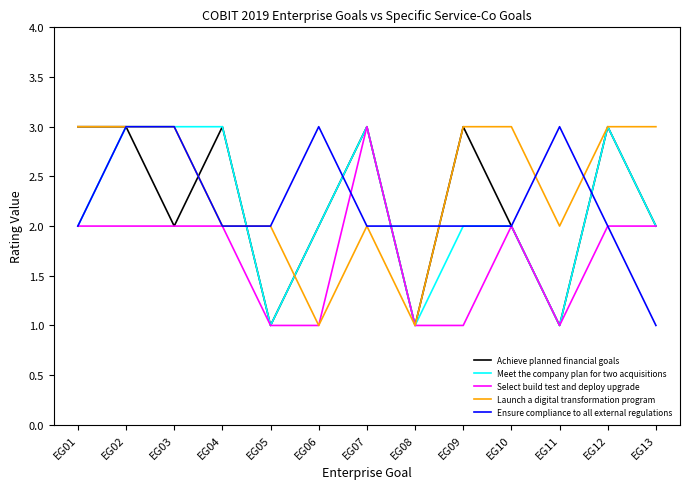

Which series has the largest total across all categories?

Launch a digital transformation program